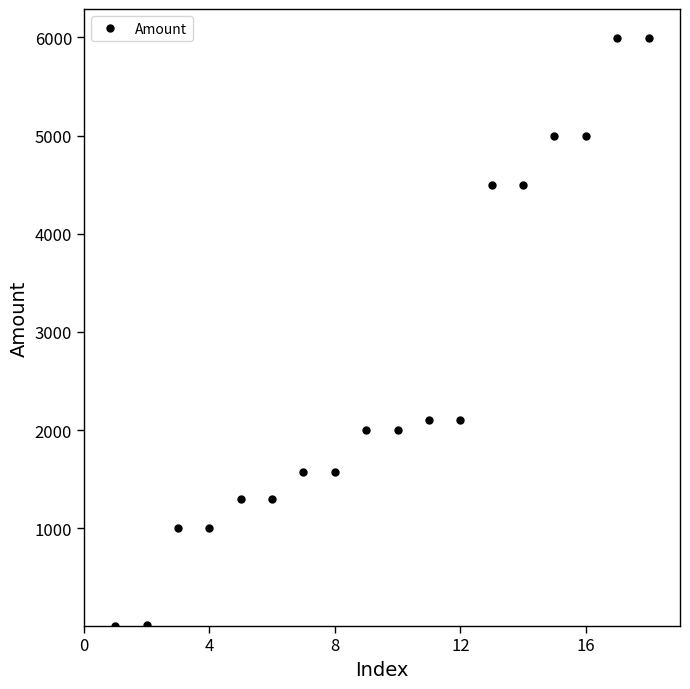

What is the maximum value shown in the chart?

5990.0